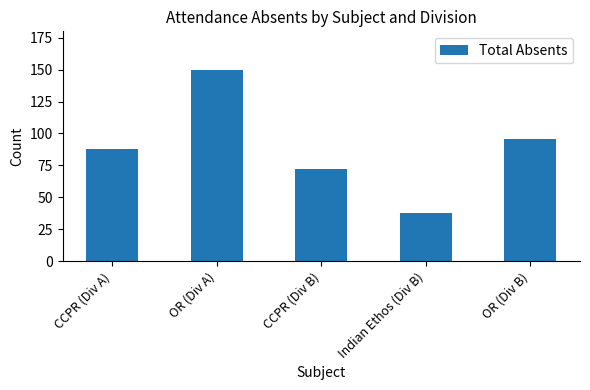

What is the difference between the maximum and minimum values?

112